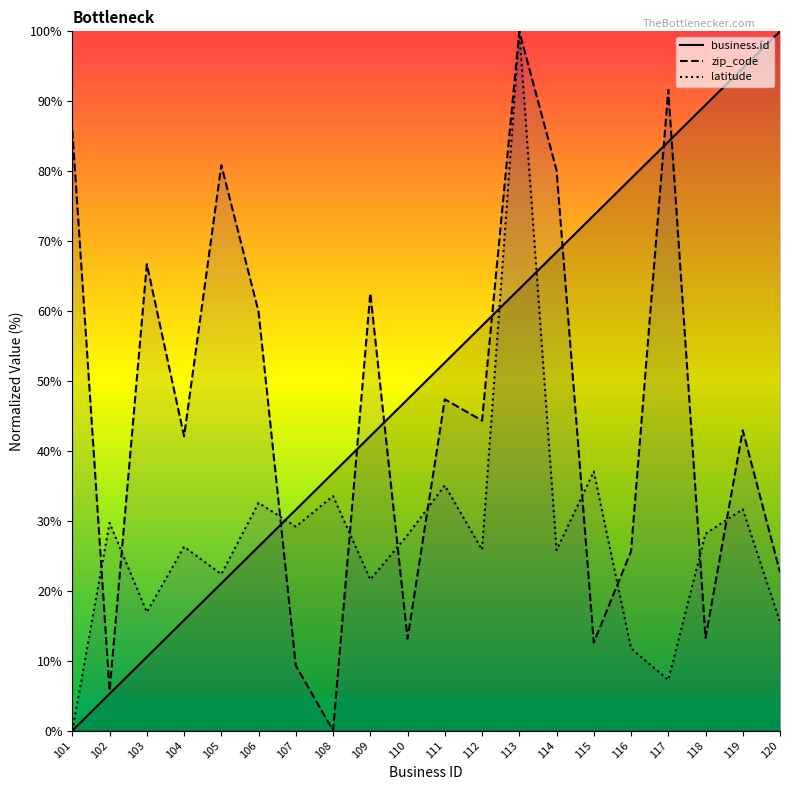

What are all the series names shown in the legend?

business.id, zip_code, latitude